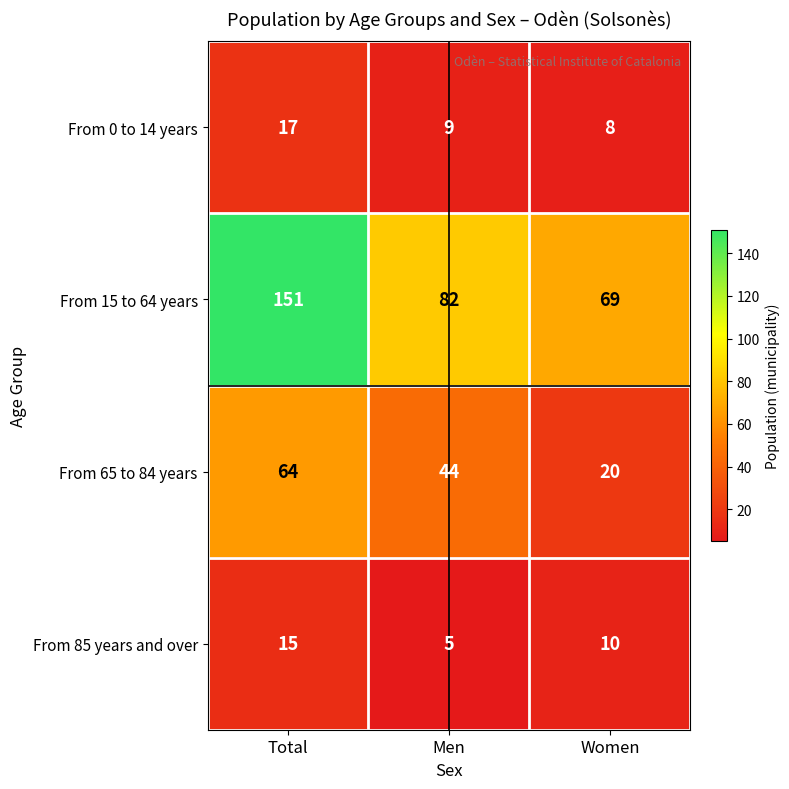

List the labels in order of From 65 to 84 years value, smallest first.

Women, Men, Total